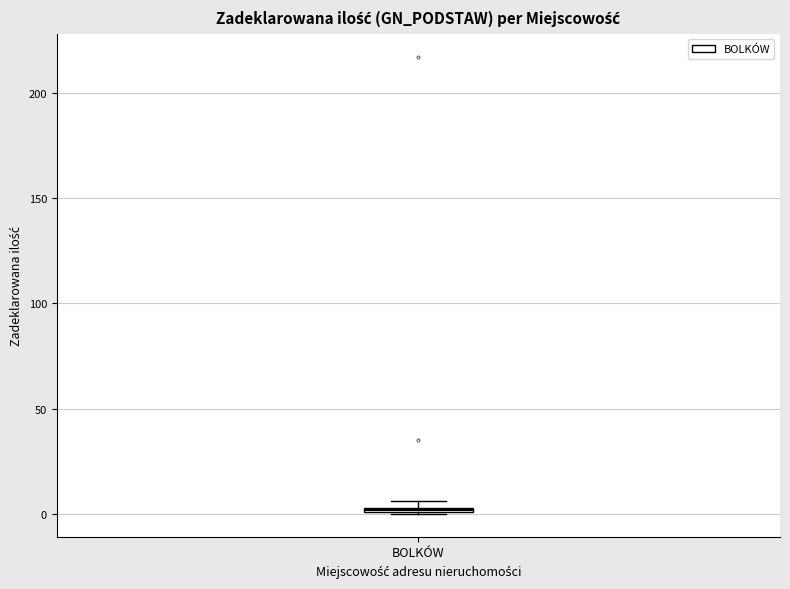

Where is the upper edge of the box for BOLKÓW on the y-axis? The values are not printed on the chart, so give them approximately, as read against the axis.

5